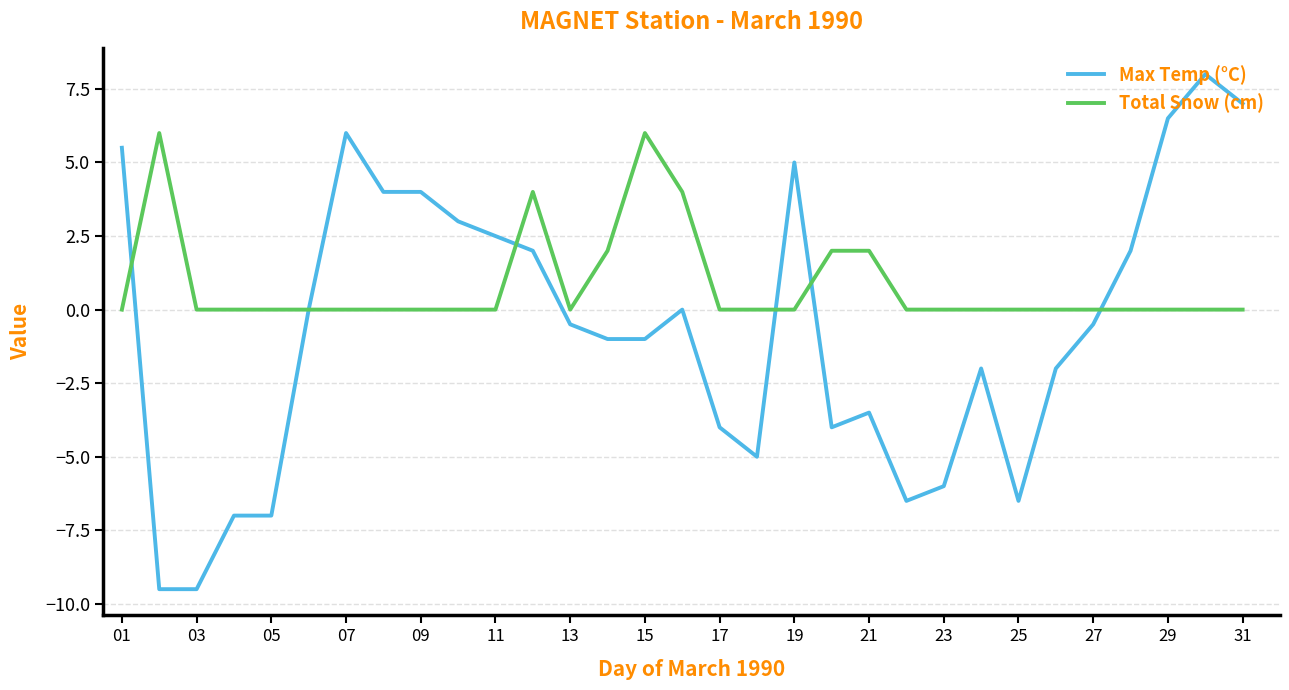

What are all the series names shown in the legend?

Max Temp (°C), Total Snow (cm)